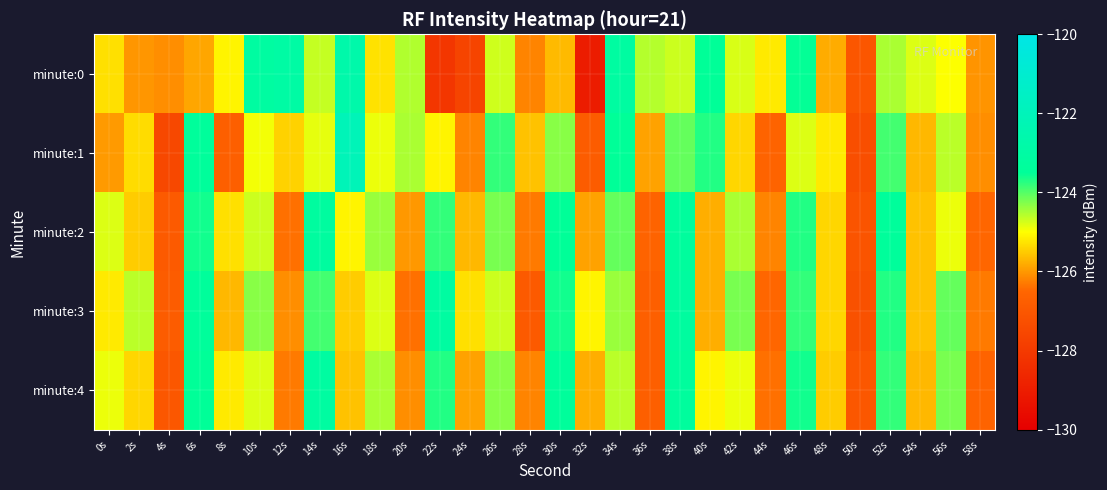

Reading left to right, what are all the values shown in this chart?

minute:0: 0s=-125.3	2s=-126.0	4s=-126.1	6s=-125.9	8s=-125.1	10s=-123.1	12s=-123.0	14s=-124.7	16s=-122.7	18s=-125.3	20s=-124.6	22s=-128.1	24s=-127.7	26s=-124.7	28s=-126.2	30s=-125.7	32s=-129.0	34s=-123.1	36s=-124.6	38s=-124.7	40s=-123.5	42s=-124.8	44s=-125.2	46s=-123.5	48s=-125.8	50s=-127.0	52s=-124.5	54s=-124.8	56s=-125.0	58s=-126.0
minute:1: 0s=-126.0	2s=-125.3	4s=-127.5	6s=-123.4	8s=-126.7	10s=-124.9	12s=-125.4	14s=-124.9	16s=-122.1	18s=-124.9	20s=-124.5	22s=-125.1	24s=-126.2	26s=-123.8	28s=-125.6	30s=-124.3	32s=-126.8	34s=-123.5	36s=-125.9	38s=-124.1	40s=-123.7	42s=-125.4	44s=-126.6	46s=-124.8	48s=-125.2	50s=-127.3	52s=-123.9	54s=-125.7	56s=-124.6	58s=-126.1
minute:2: 0s=-124.8	2s=-125.5	4s=-126.9	6s=-123.6	8s=-125.3	10s=-124.7	12s=-126.4	14s=-123.2	16s=-125.1	18s=-124.4	20s=-126.0	22s=-123.8	24s=-125.7	26s=-124.2	28s=-126.3	30s=-123.5	32s=-125.9	34s=-124.1	36s=-126.6	38s=-123.3	40s=-125.8	42s=-124.5	44s=-126.2	46s=-123.7	48s=-125.4	50s=-127.1	52s=-123.4	54s=-125.6	56s=-124.9	58s=-126.5
minute:3: 0s=-125.2	2s=-124.6	4s=-126.8	6s=-123.4	8s=-125.7	10s=-124.3	12s=-126.1	14s=-123.9	16s=-125.5	18s=-124.8	20s=-126.4	22s=-123.1	24s=-125.3	26s=-124.7	28s=-126.9	30s=-123.6	32s=-125.1	34s=-124.4	36s=-126.7	38s=-123.2	40s=-125.8	42s=-124.2	44s=-126.5	46s=-123.8	48s=-125.4	50s=-127.2	52s=-123.7	54s=-125.6	56s=-124.1	58s=-126.3
minute:4: 0s=-124.9	2s=-125.4	4s=-127.0	6s=-123.5	8s=-125.2	10s=-124.8	12s=-126.3	14s=-123.1	16s=-125.6	18s=-124.5	20s=-126.1	22s=-123.7	24s=-125.9	26s=-124.3	28s=-126.2	30s=-123.4	32s=-125.8	34s=-124.6	36s=-126.7	38s=-123.3	40s=-125.1	42s=-124.9	44s=-126.4	46s=-123.6	48s=-125.5	50s=-127.0	52s=-123.8	54s=-125.7	56s=-124.2	58s=-126.6